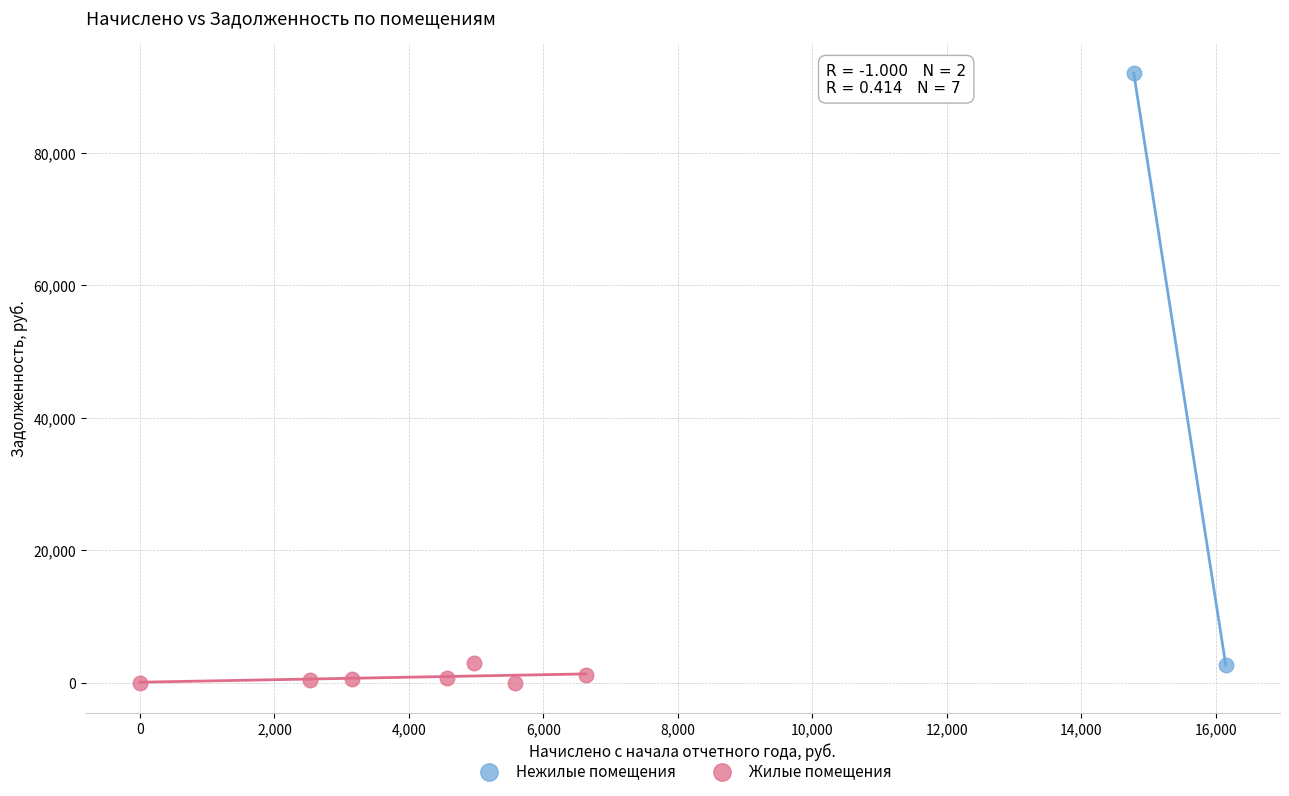

What are all the series names shown in the legend?

Нежилые помещения, Жилые помещения